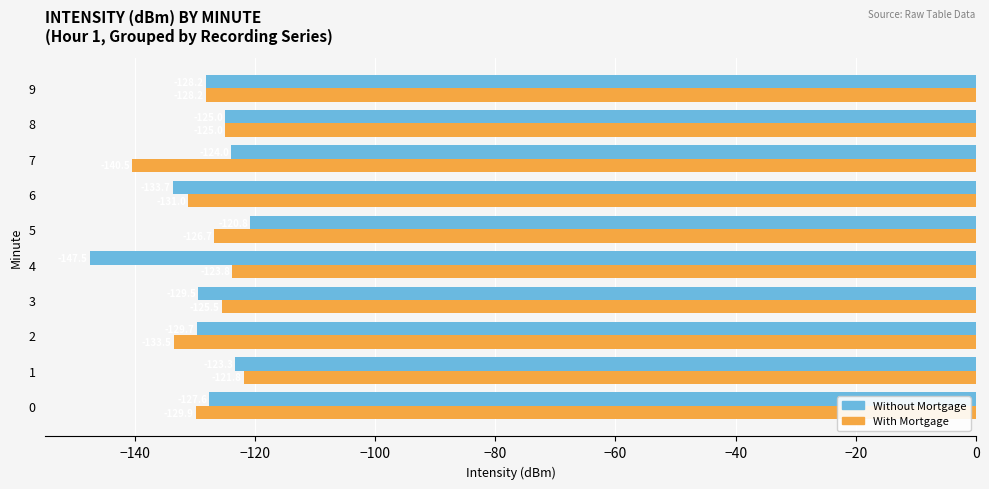

Where is Without Mortgage nearest to the value -134?

6